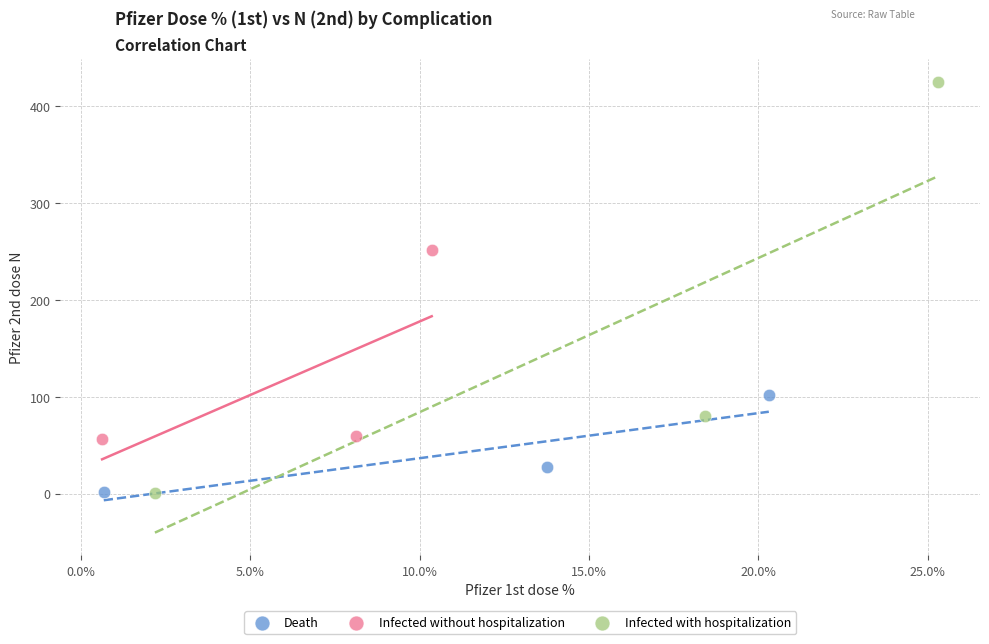

Which series has the widest spread of Y values?

Infected with hospitalization